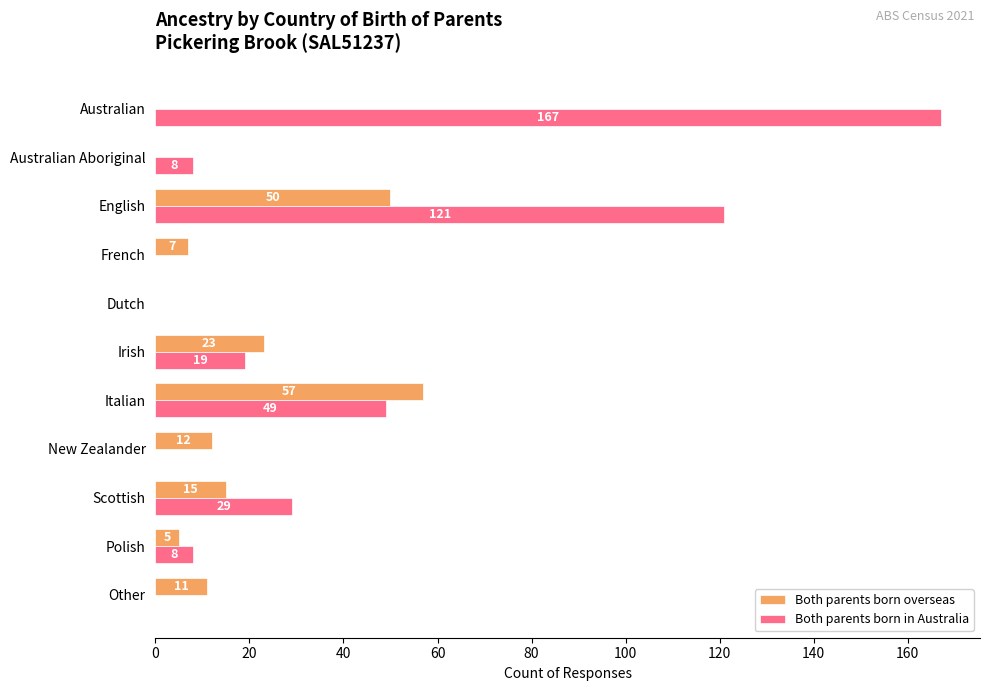

What is the sum of all Both parents born in Australia values?

401